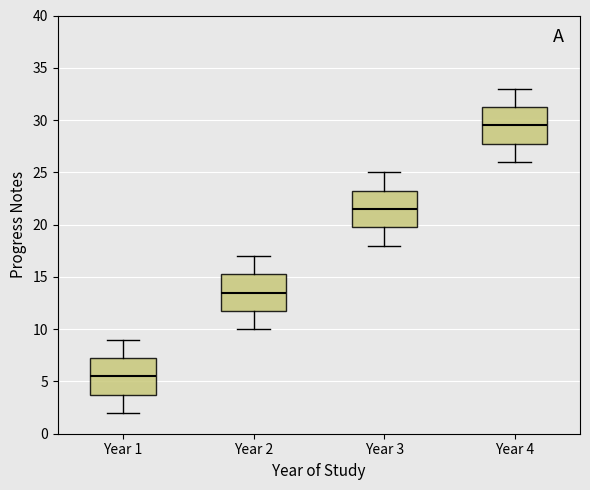

Reading left to right, transcribe this box plot: for each box, give where its median line is, the range the box spans, and where its two whiskers end, as read against the y-axis. The values are not printed on the chart, so give them approximately, as read against the axis.

Year 1: median 5.5, box 4.0 to 7.5, whiskers 2.0 to 9.0
Year 2: median 13.5, box 12.0 to 15.5, whiskers 10.0 to 17.0
Year 3: median 21.5, box 20.0 to 23.5, whiskers 18.0 to 25.0
Year 4: median 29.5, box 28.0 to 31.5, whiskers 26.0 to 33.0